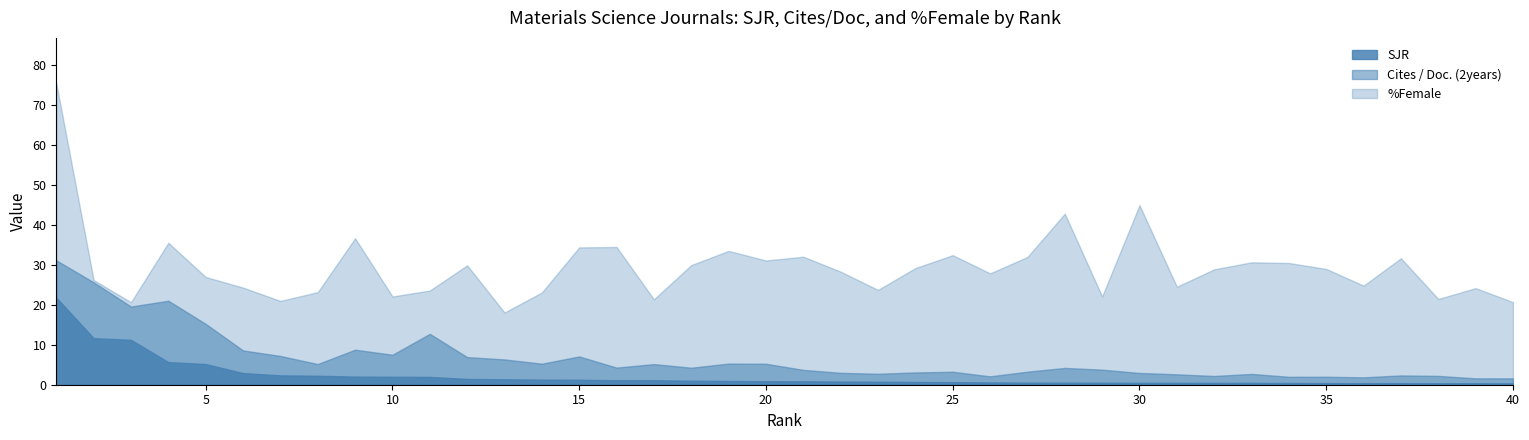

What is the spread (max minus min) of values at 27?

31.5